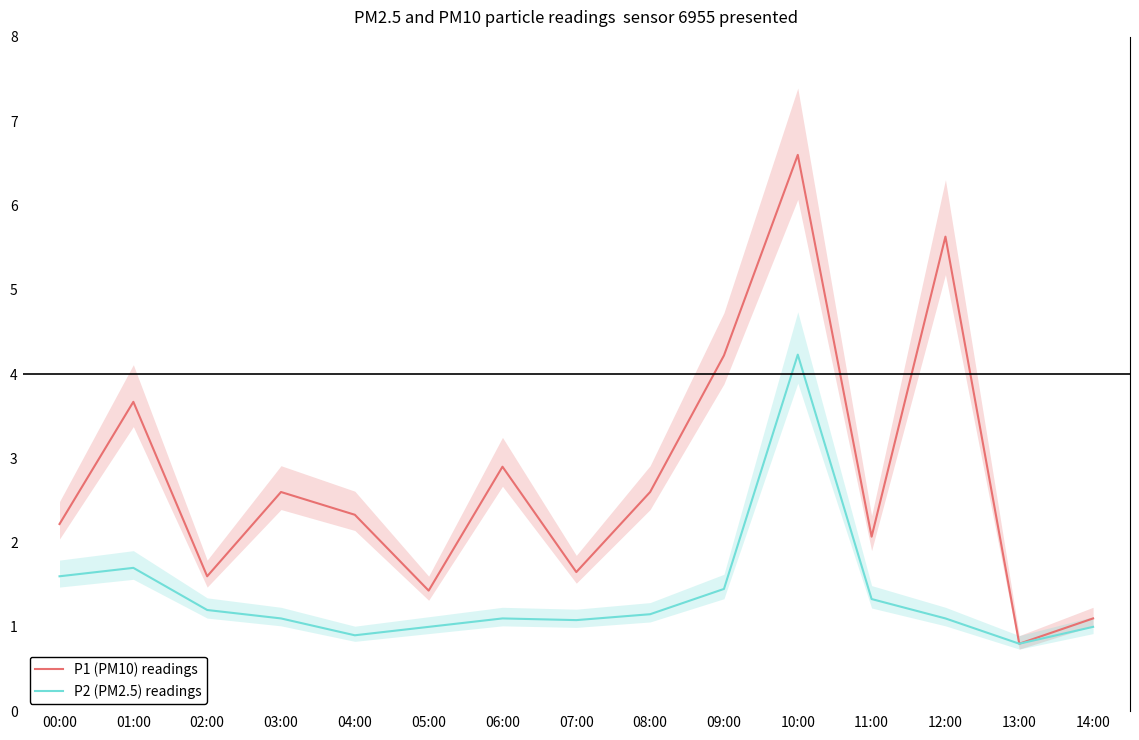

How many data points in P1 (PM10) readings are above 2?

10